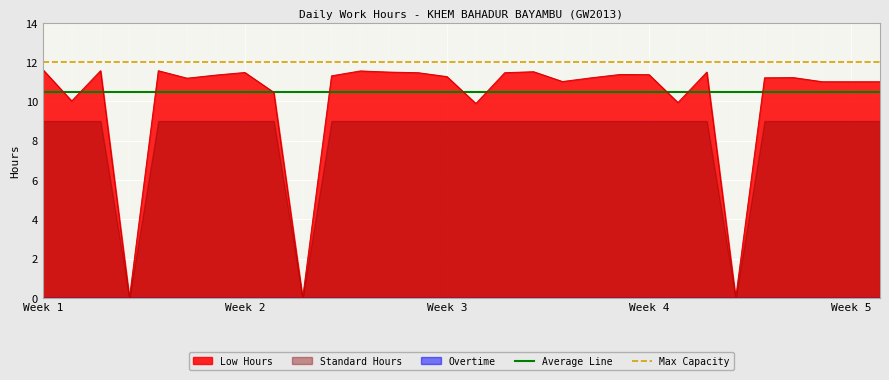

True or false: Average Line has a value of 15.5 at Week 1.

False